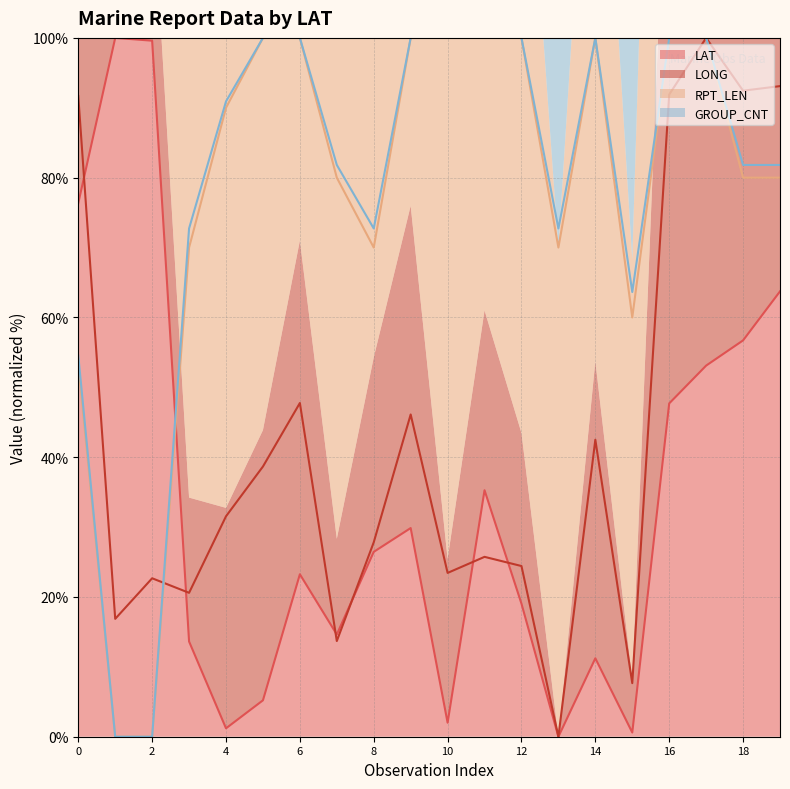

Reading left to right, transcribe all the data shown in this chart.

LAT: 76.4	100.0	99.6	13.6	1.2	5.2	23.2	14.6	26.5	29.9	2.0	35.3	19.0	0.0	11.2	0.6	47.7	53.1	56.7	63.7
LONG: 91.7	16.9	22.7	20.6	31.5	38.7	47.8	13.7	27.8	46.1	23.4	25.7	24.4	0.0	42.5	7.7	91.9	100.0	92.4	93.1
RPT_LEN: 53.3	0.0	0.0	70.0	90.0	100.0	100.0	80.0	70.0	100.0	100.0	100.0	100.0	70.0	100.0	60.0	100.0	100.0	80.0	80.0
GROUP_CNT: 54.5	0.0	0.0	72.7	90.9	100.0	100.0	81.8	72.7	100.0	100.0	100.0	100.0	72.7	100.0	63.6	100.0	100.0	81.8	81.8